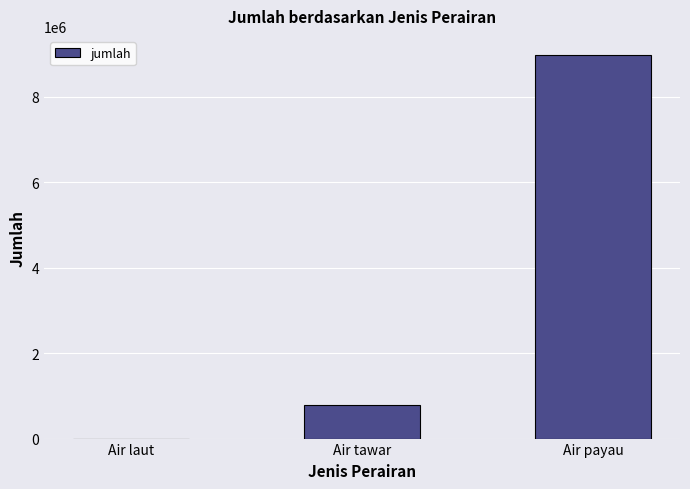

What is the greatest value displayed?

8981490